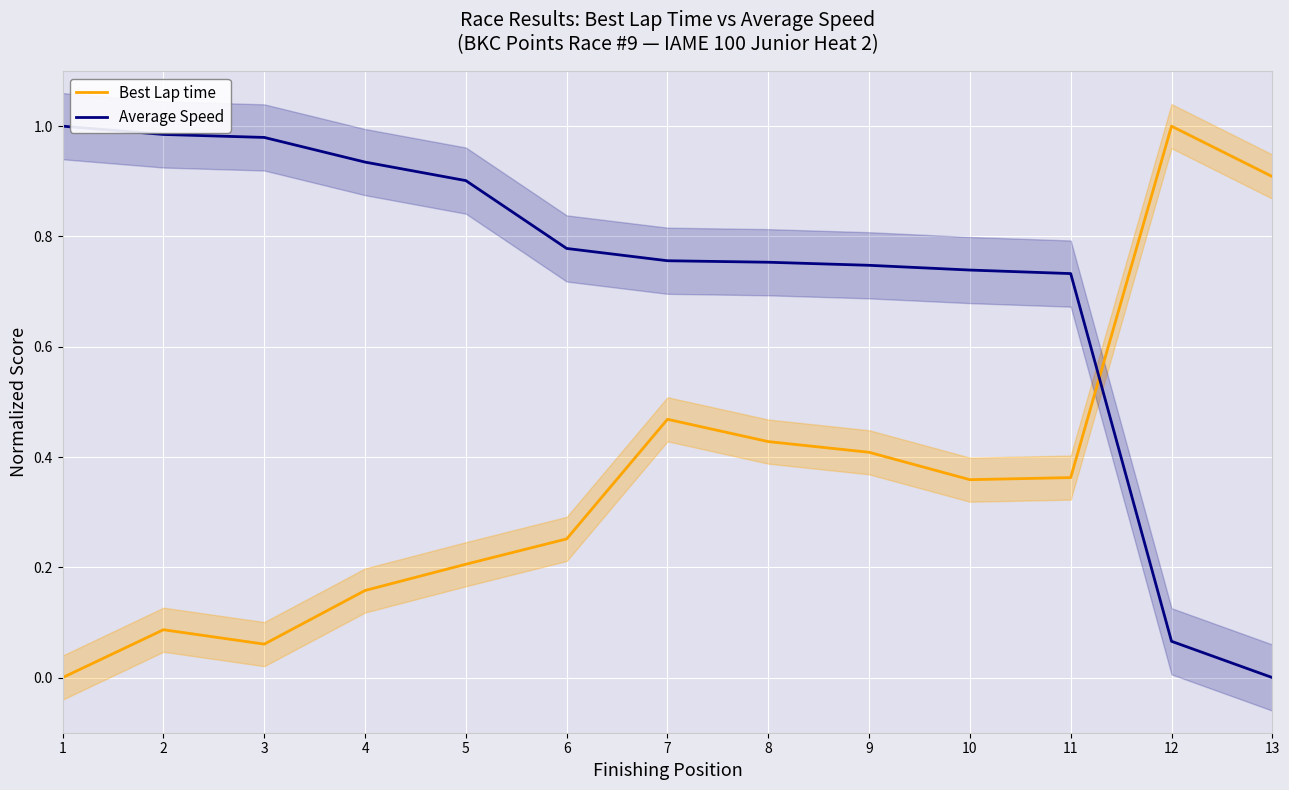

Reading left to right, extract all data points from this chart.

Best Lap time: 0.0	0.1	0.1	0.2	0.2	0.3	0.5	0.4	0.4	0.4	0.4	1.0	0.9
Average Speed: 1.0	1.0	1.0	0.9	0.9	0.8	0.8	0.8	0.7	0.7	0.7	0.1	0.0